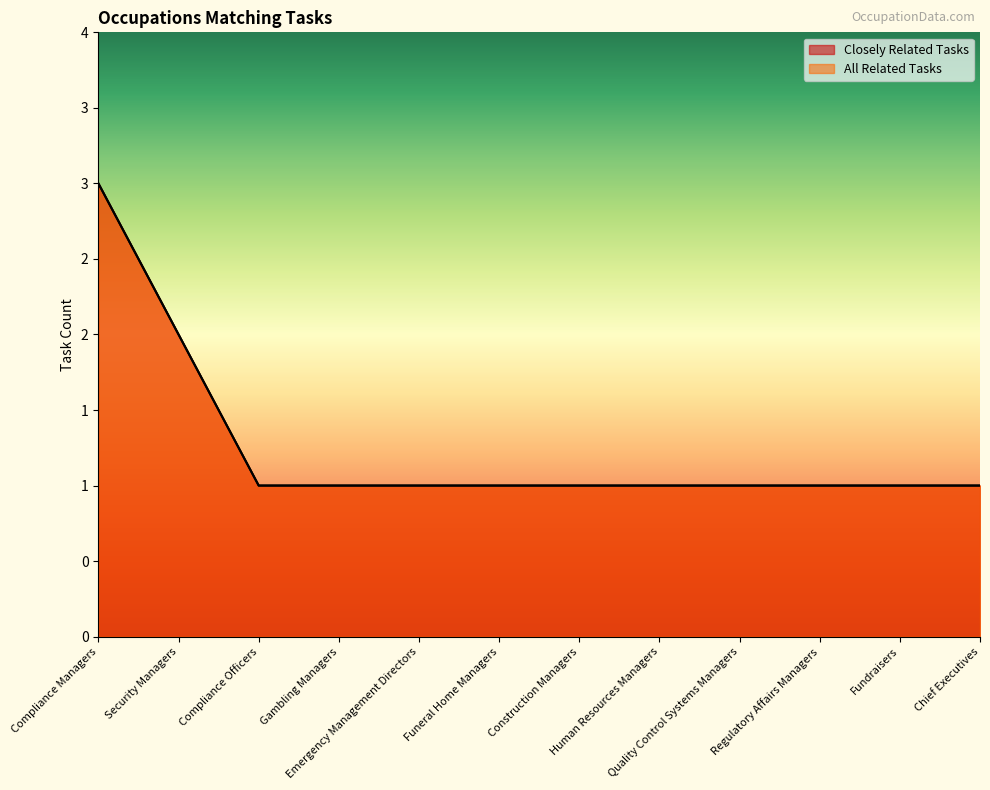

What is the label of the 7th point from the left?

Construction Managers